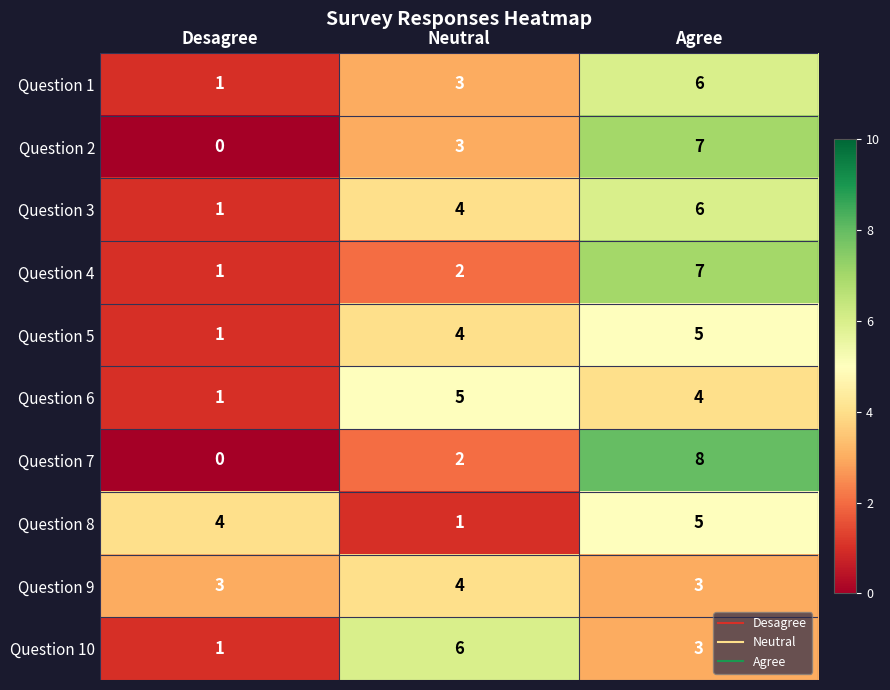

List the labels in order of Question 4 value, smallest first.

Desagree, Neutral, Agree